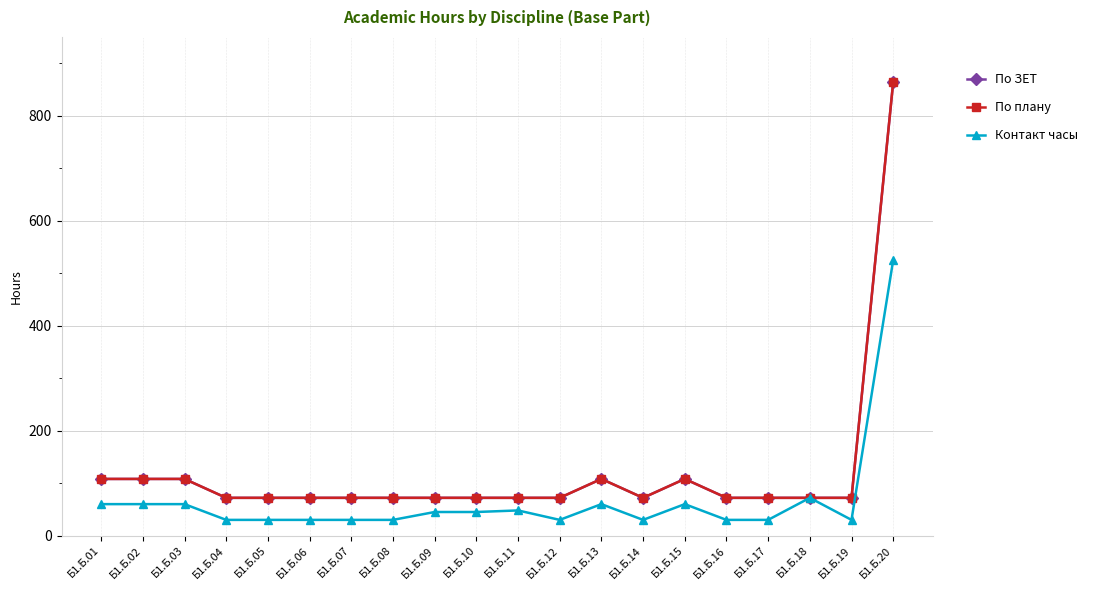

What is the difference between the second highest and minimum values in the По плану series?

36